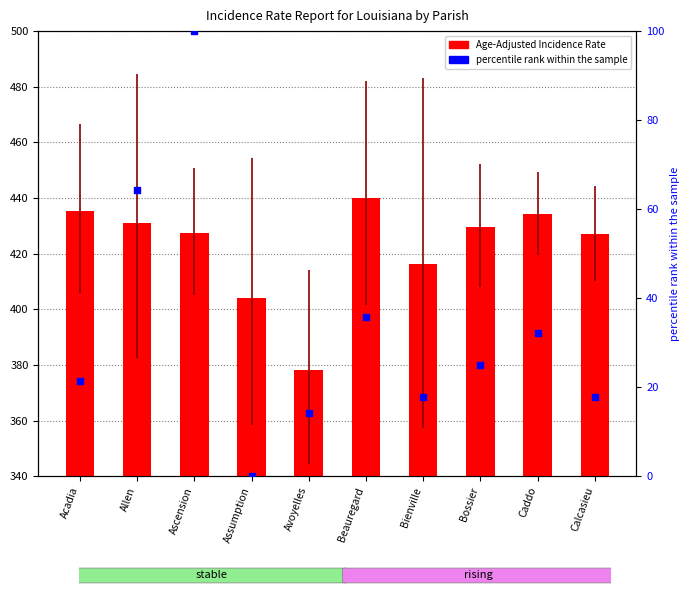

Which series contains the highest Y value?

Age-Adjusted Incidence Rate